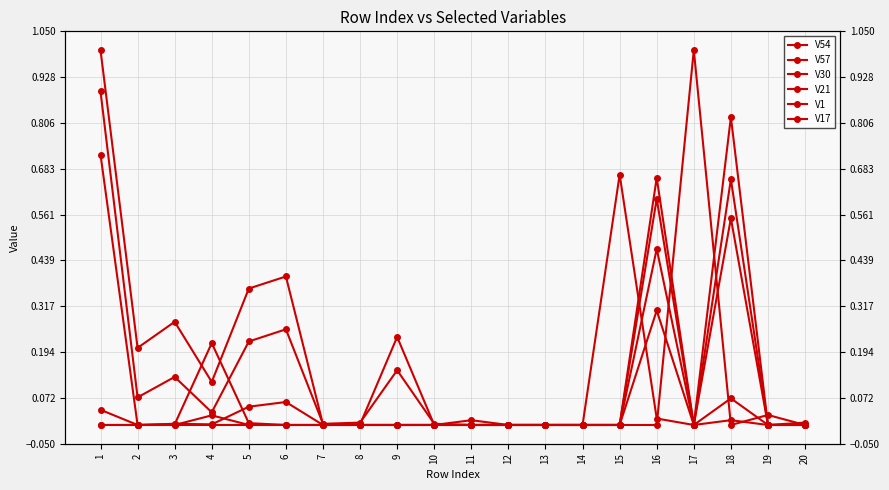

Reading left to right, extract all data points from this chart.

V54: 1=0.0	2=0.0	3=0.0	4=0.0	5=0.0	6=0.0	7=0.0	8=0.0	9=0.0	10=0.0	11=0.0	12=0.0	13=0.0	14=0.0	15=0.0	16=0.3	17=0.0	18=0.1	19=0.0	20=0.0
V57: 1=0.0	2=0.0	3=0.0	4=0.2	5=0.0	6=0.0	7=0.0	8=0.0	9=0.0	10=0.0	11=0.0	12=0.0	13=0.0	14=0.0	15=0.7	16=0.0	17=0.0	18=0.0	19=0.0	20=0.0
V30: 1=0.7	2=0.0	3=0.0	4=0.0	5=0.0	6=0.1	7=0.0	8=0.0	9=0.0	10=0.0	11=0.0	12=0.0	13=0.0	14=0.0	15=0.0	16=0.7	17=0.0	18=0.8	19=0.0	20=0.0
V21: 1=0.9	2=0.1	3=0.1	4=0.0	5=0.2	6=0.3	7=0.0	8=0.0	9=0.1	10=0.0	11=0.0	12=0.0	13=0.0	14=0.0	15=0.0	16=0.6	17=0.0	18=0.7	19=0.0	20=0.0
V1: 1=1.0	2=0.2	3=0.3	4=0.1	5=0.4	6=0.4	7=0.0	8=0.0	9=0.2	10=0.0	11=0.0	12=0.0	13=0.0	14=0.0	15=0.0	16=0.5	17=0.0	18=0.6	19=0.0	20=0.0
V17: 1=0.0	2=0.0	3=0.0	4=0.0	5=0.0	6=0.0	7=0.0	8=0.0	9=0.0	10=0.0	11=0.0	12=0.0	13=0.0	14=0.0	15=0.0	16=0.0	17=1.0	18=0.0	19=0.0	20=0.0